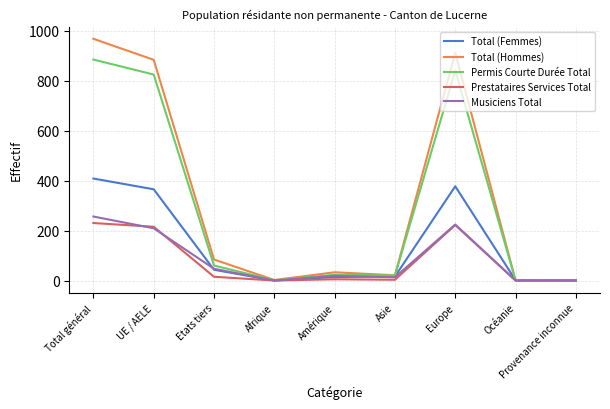

Which series has the largest range (max minus min)?

Total (Hommes)